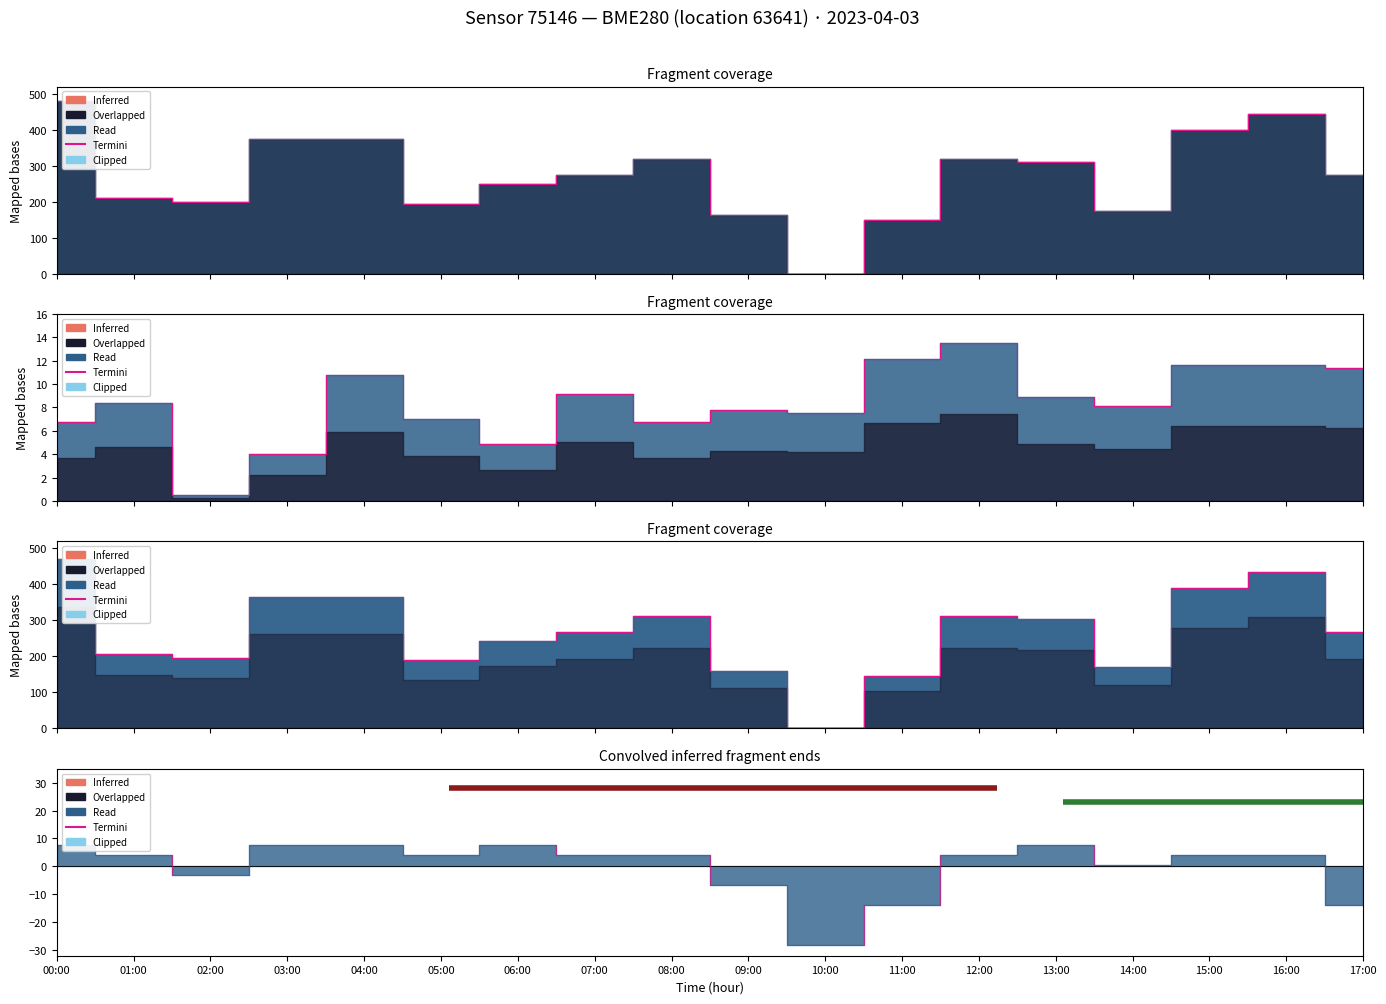

Reading left to right, list all the values displayed in this chart.

pressure: 00:00=480.0	01:00=211.0	02:00=198.7	03:00=373.5	04:00=373.5	05:00=192.9	06:00=247.9	07:00=274.1	08:00=317.5	09:00=161.5	10:00=0.0	11:00=149.2	12:00=317.5	13:00=311.0	14:00=174.1	15:00=398.8	16:00=443.1	17:00=274.1
humidity: 00:00=6.7	01:00=8.4	02:00=0.5	03:00=4.0	04:00=10.8	05:00=7.0	06:00=4.8	07:00=9.2	08:00=6.7	09:00=7.8	10:00=7.5	11:00=12.1	12:00=13.5	13:00=8.9	14:00=8.1	15:00=11.6	16:00=11.6	17:00=11.3
temperature: 00:00=7.5	01:00=3.9	02:00=-3.2	03:00=7.5	04:00=7.5	05:00=3.9	06:00=7.5	07:00=3.9	08:00=3.9	09:00=-6.7	10:00=-28.0	11:00=-13.8	12:00=3.9	13:00=7.5	14:00=0.4	15:00=3.9	16:00=3.9	17:00=-13.8